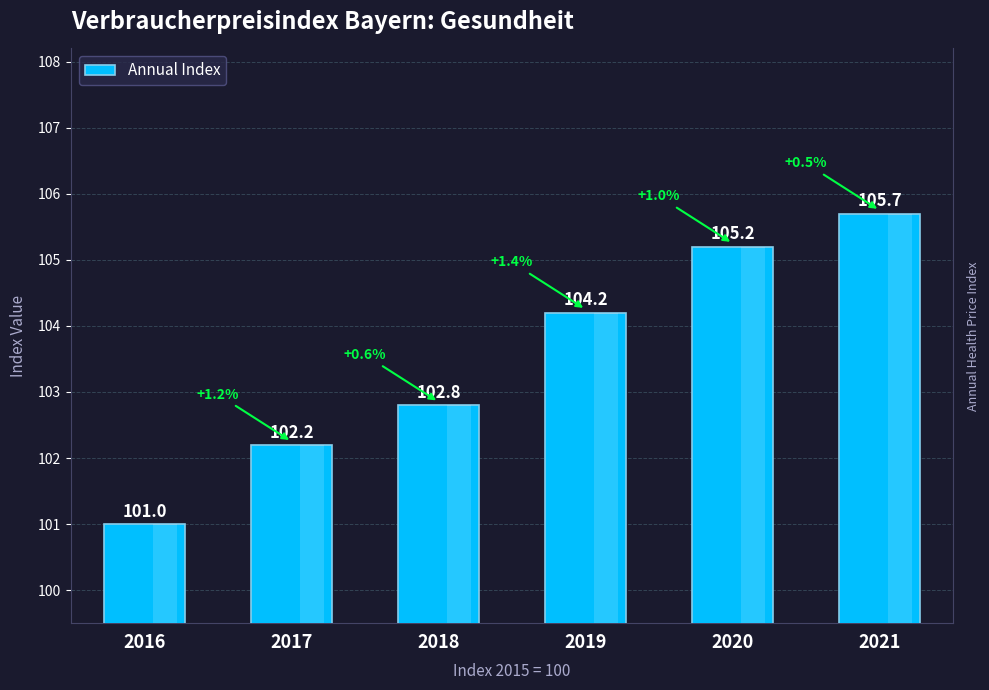

Reading left to right, what are all the values shown in this chart?

2016=101.0	2017=102.2	2018=102.8	2019=104.2	2020=105.2	2021=105.7